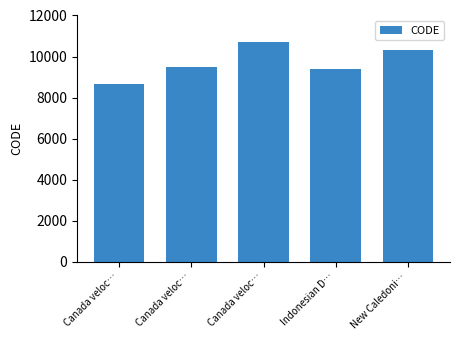

Count the number of categories in the chart.

5